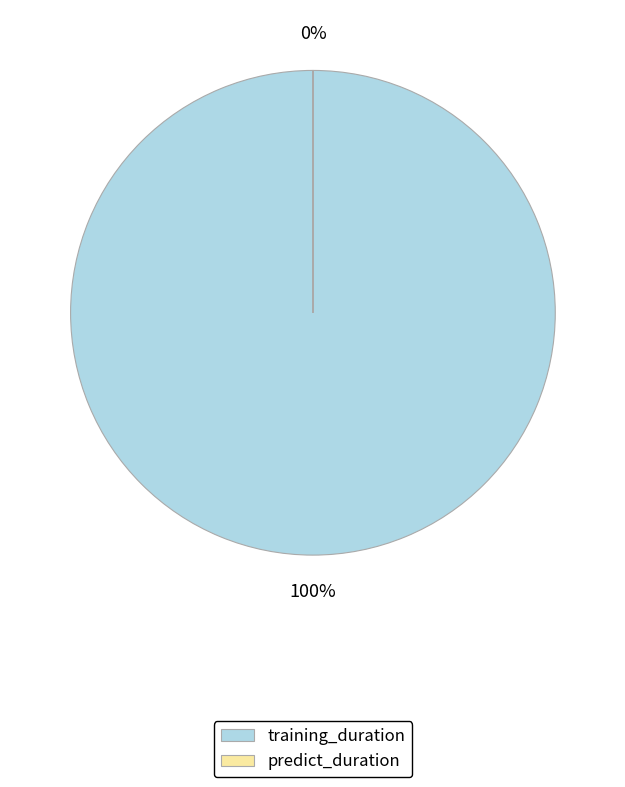

Does any single category account for the majority?

Yes